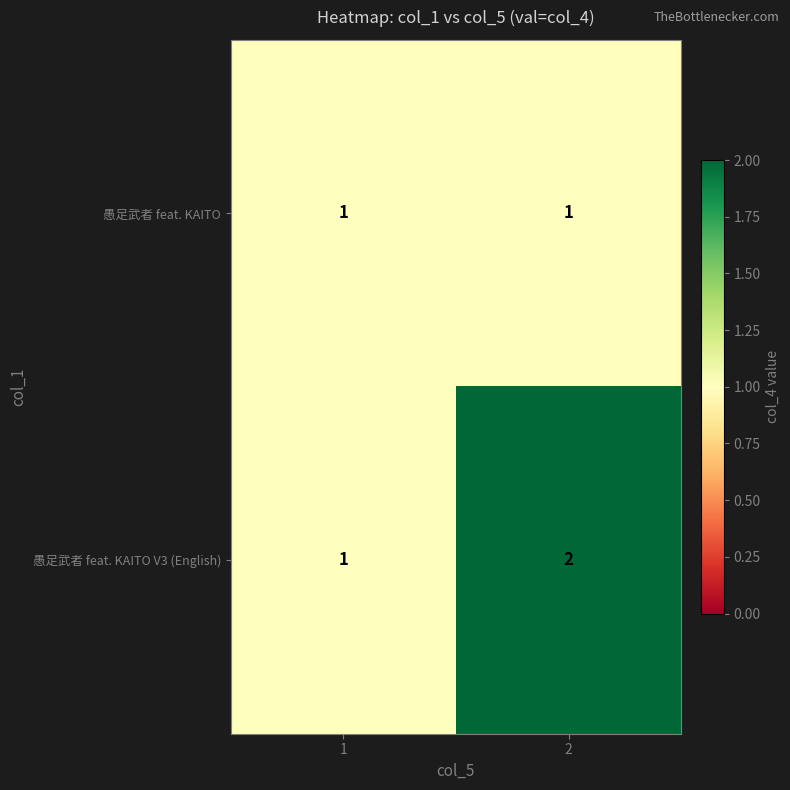

Reading left to right, extract all data points from this chart.

愚足武者 feat. KAITO: 1	1
愚足武者 feat. KAITO V3 (English): 1	2